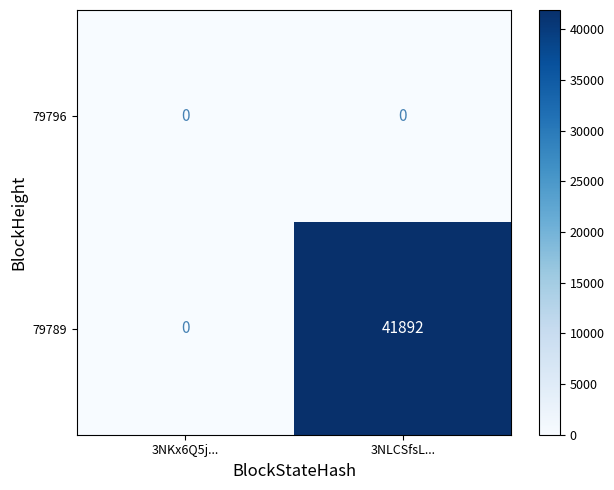

Is it true that 79789 equals 13831 at 3NKx6Q5j...?

False